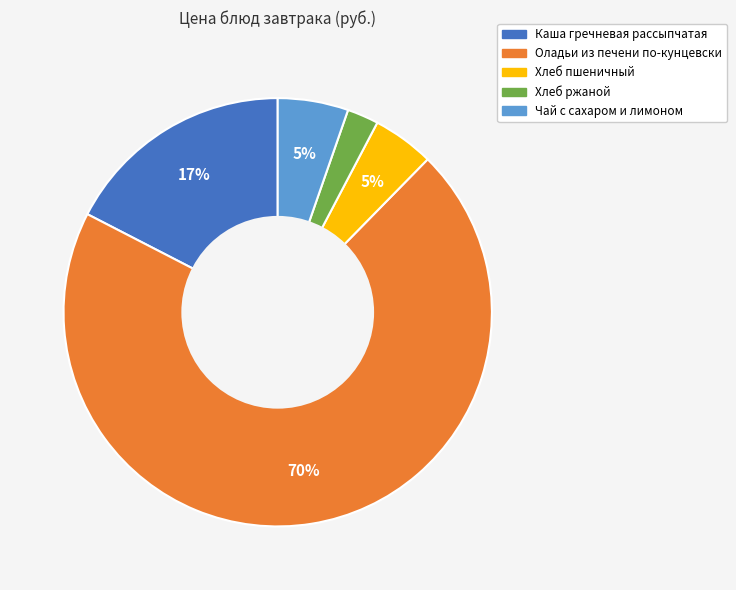

The Хлеб ржаной slice represents 2% of the pie. True or false?

True